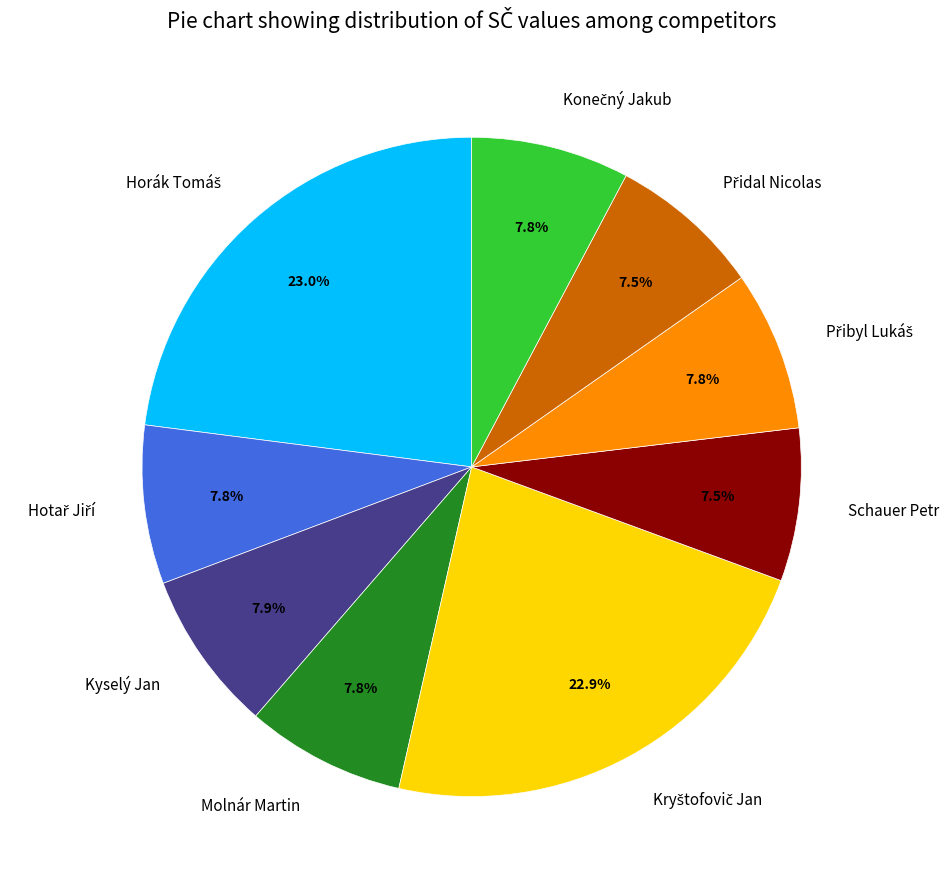

Count the number of slices in the pie.

9